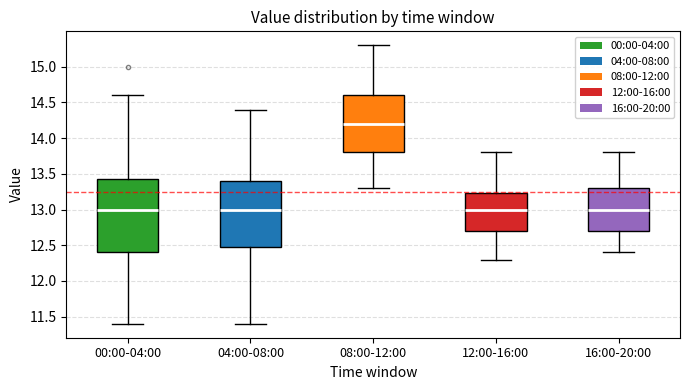

Reading left to right, transcribe this box plot: for each box, give where its median line is, the range the box spans, and where its two whiskers end, as read against the y-axis. The values are not printed on the chart, so give them approximately, as read against the axis.

00:00-04:00: median 13.00, box 12.40 to 13.45, whiskers 11.40 to 14.60
04:00-08:00: median 13.00, box 12.50 to 13.40, whiskers 11.40 to 14.40
08:00-12:00: median 14.20, box 13.80 to 14.60, whiskers 13.30 to 15.30
12:00-16:00: median 13.00, box 12.70 to 13.25, whiskers 12.30 to 13.80
16:00-20:00: median 13.00, box 12.70 to 13.30, whiskers 12.40 to 13.80